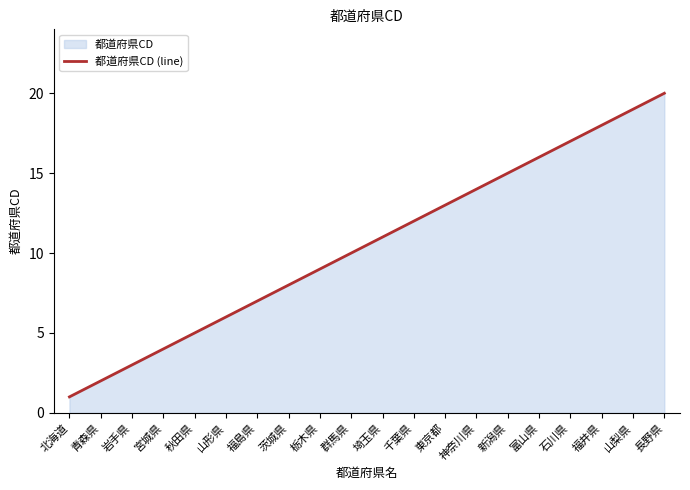

Is it true that the value at 山形県 is 6?

True